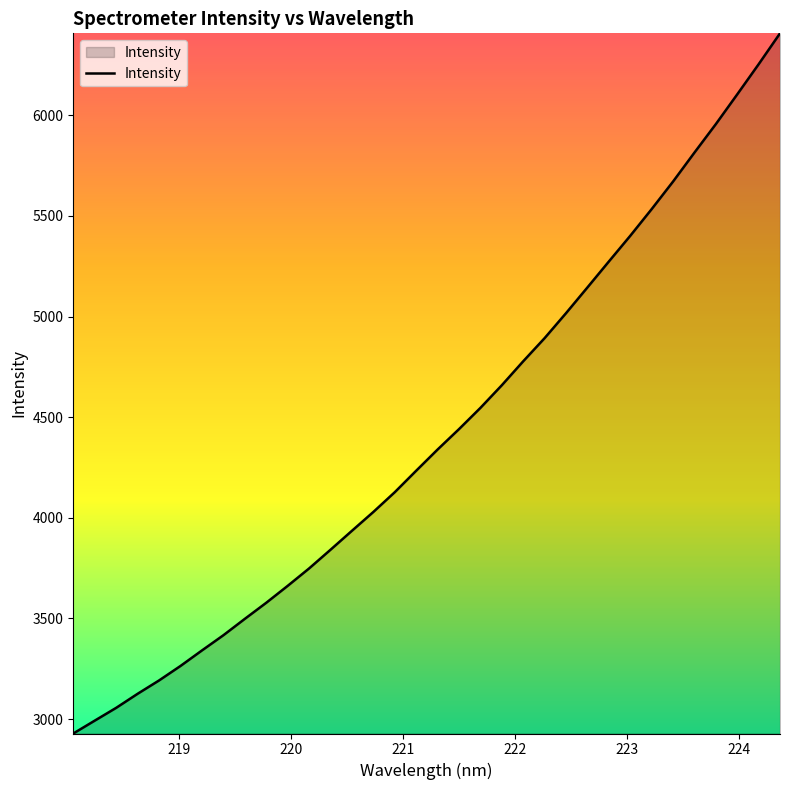

What is the maximum value shown in the chart?

6407.1